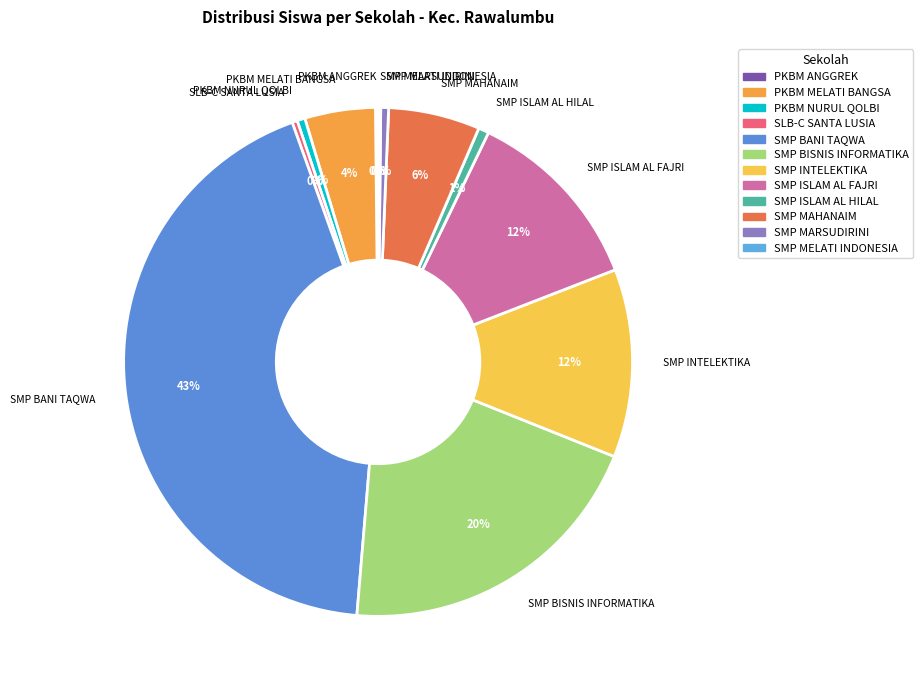

To the nearest percent, what percentage of the pie is SMP MAHANAIM?

6%